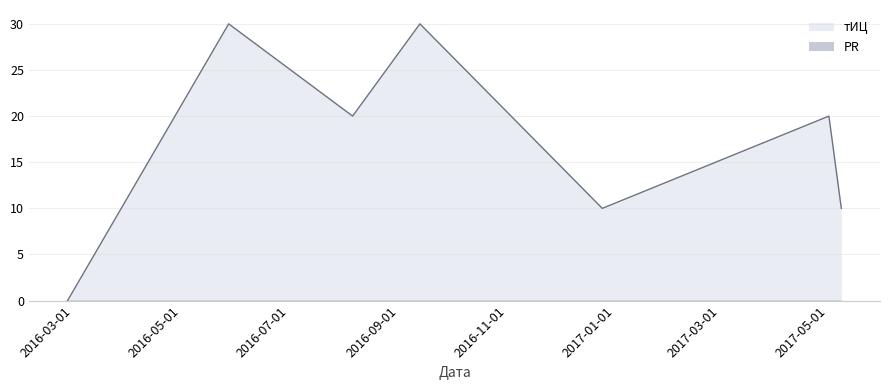

What is the label of the 1st point from the left?

2016-03-13